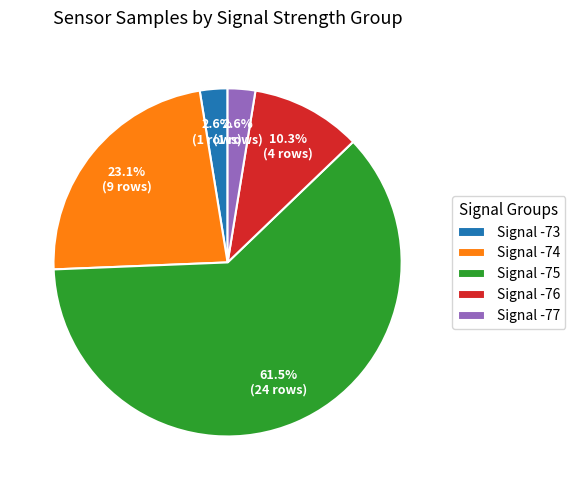

How much of the chart is everything except Signal -77?

97.4%